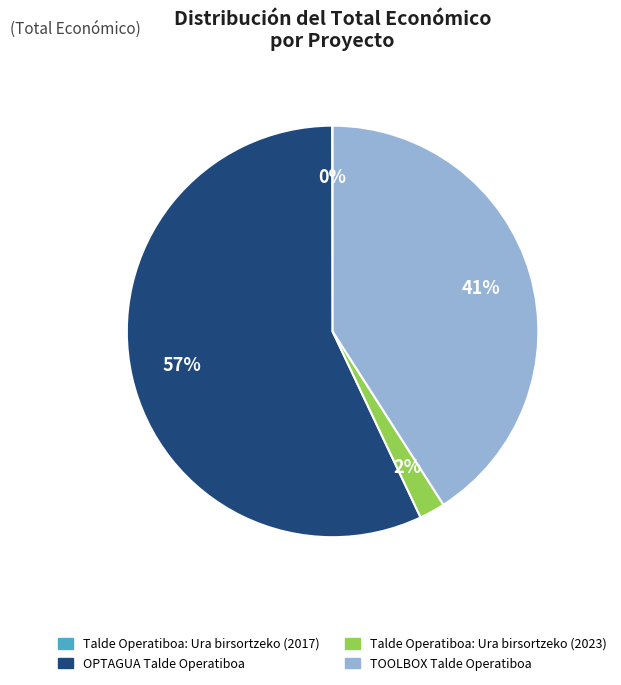

Which slice is the largest?

OPTAGUA Talde Operatiboa